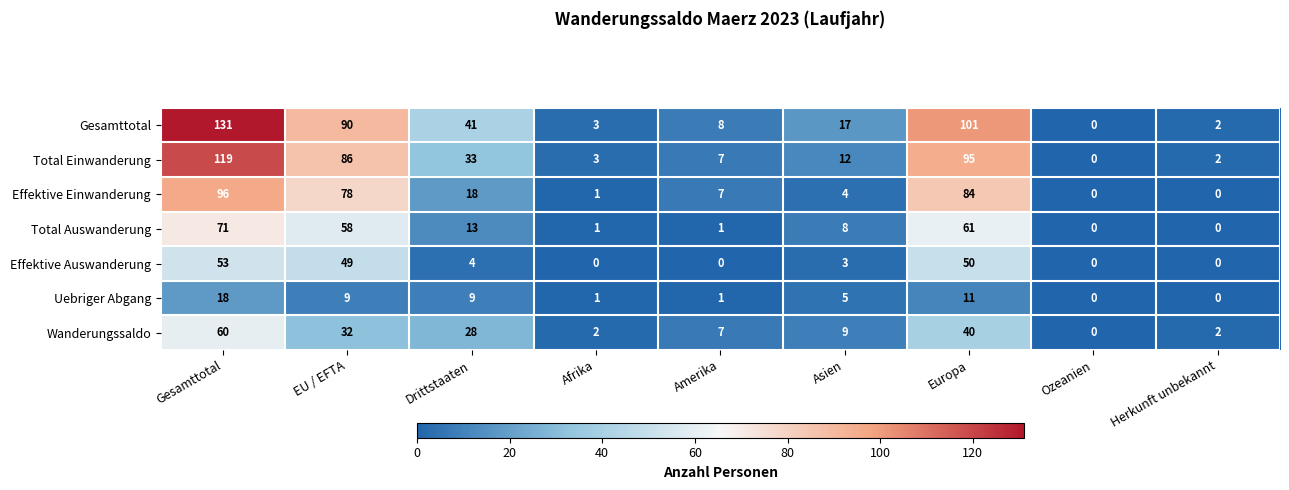

List the series in order of their peak value, lowest first.

Uebriger Abgang, Effektive Auswanderung, Wanderungssaldo, Total Auswanderung, Effektive Einwanderung, Total Einwanderung, Gesamttotal